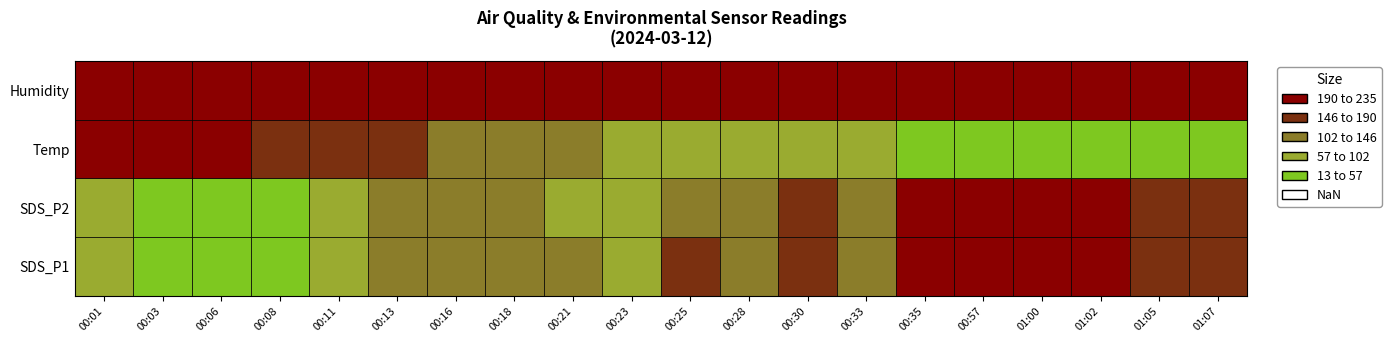

Between 00:01 and 01:00, which series saw the biggest shift?

SDS_P1